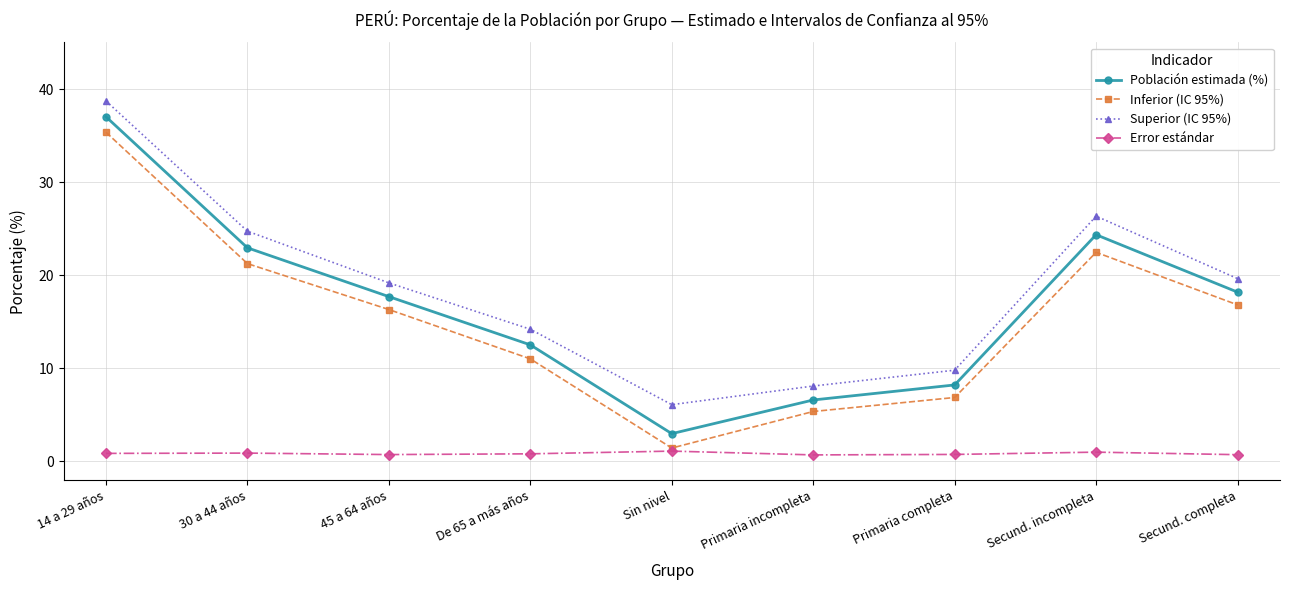

In Inferior (IC 95%), how many points are higher than both neighbors (excluding endpoints)?

1